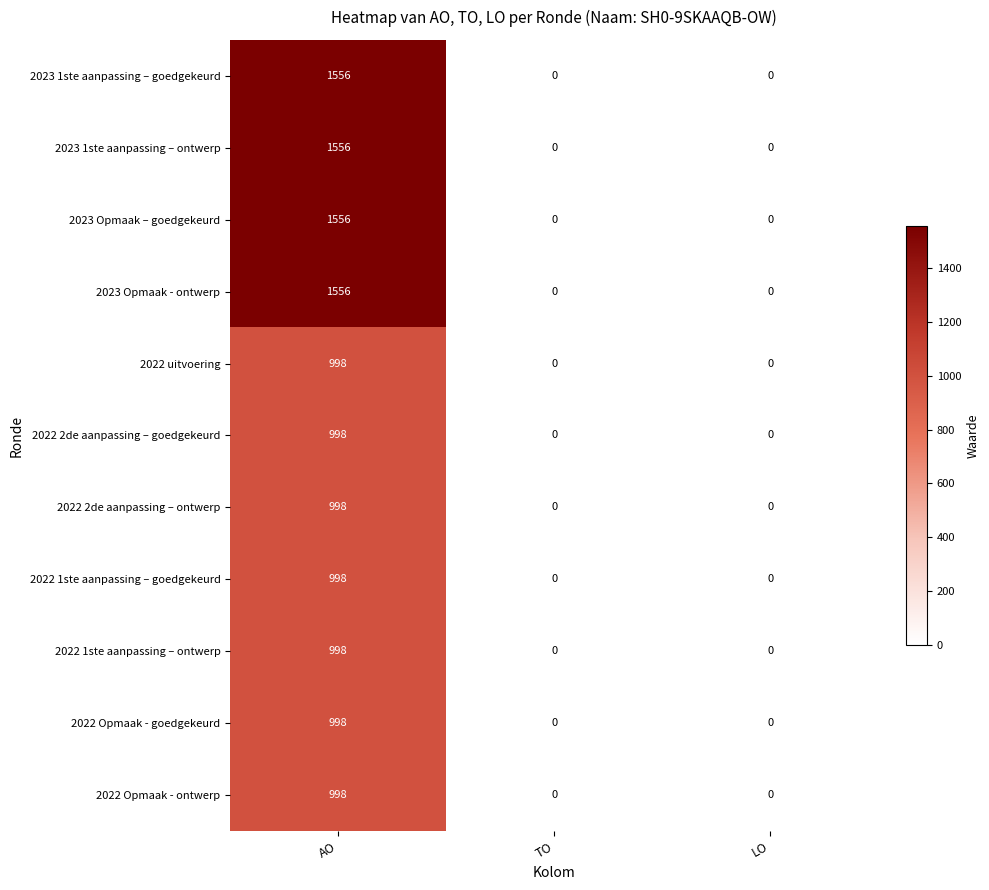

Is it true that 2022 Opmaak - ontwerp equals 1392 at AO?

False